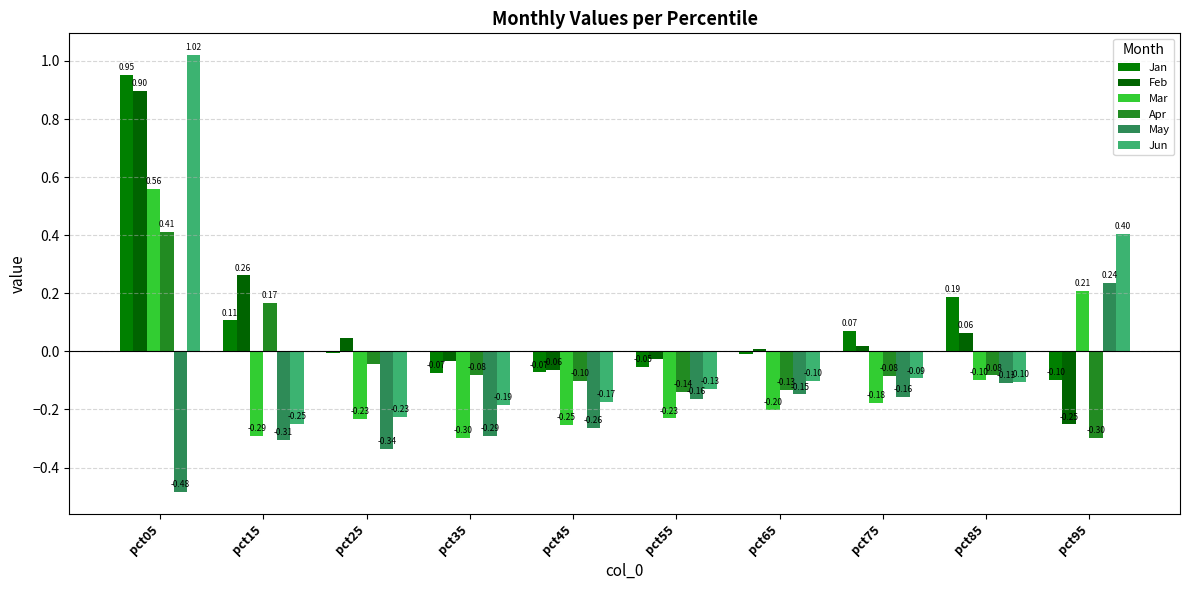

Which series changed the most between pct05 and pct95?

Feb